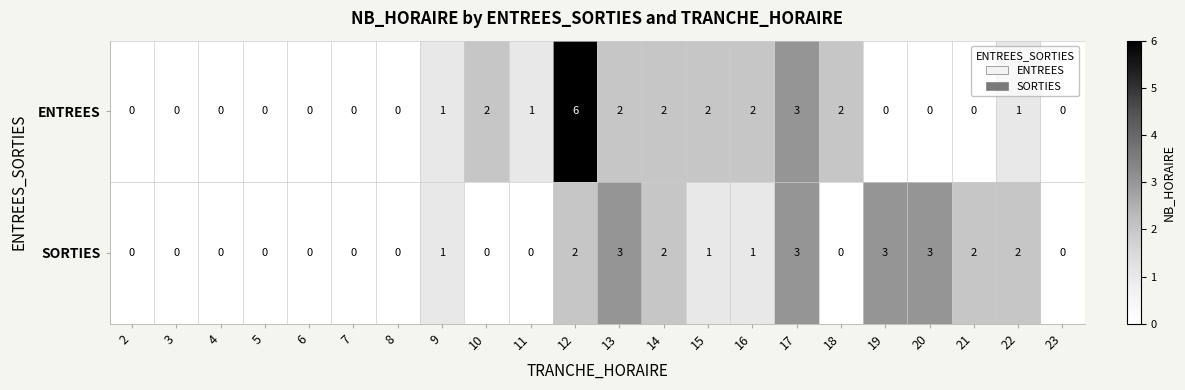

Where is ENTREES nearest to the value 3?

17